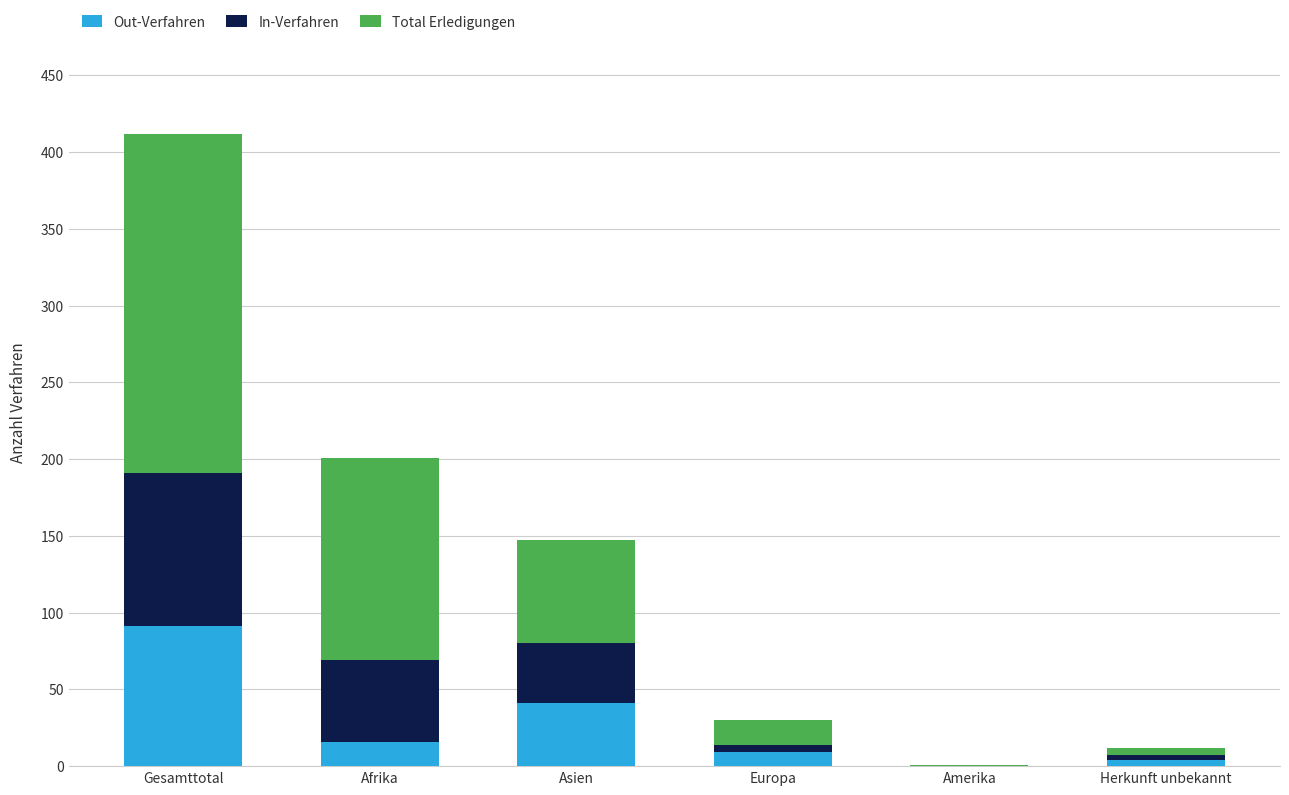

At which label does Out-Verfahren reach its peak?

Gesamttotal